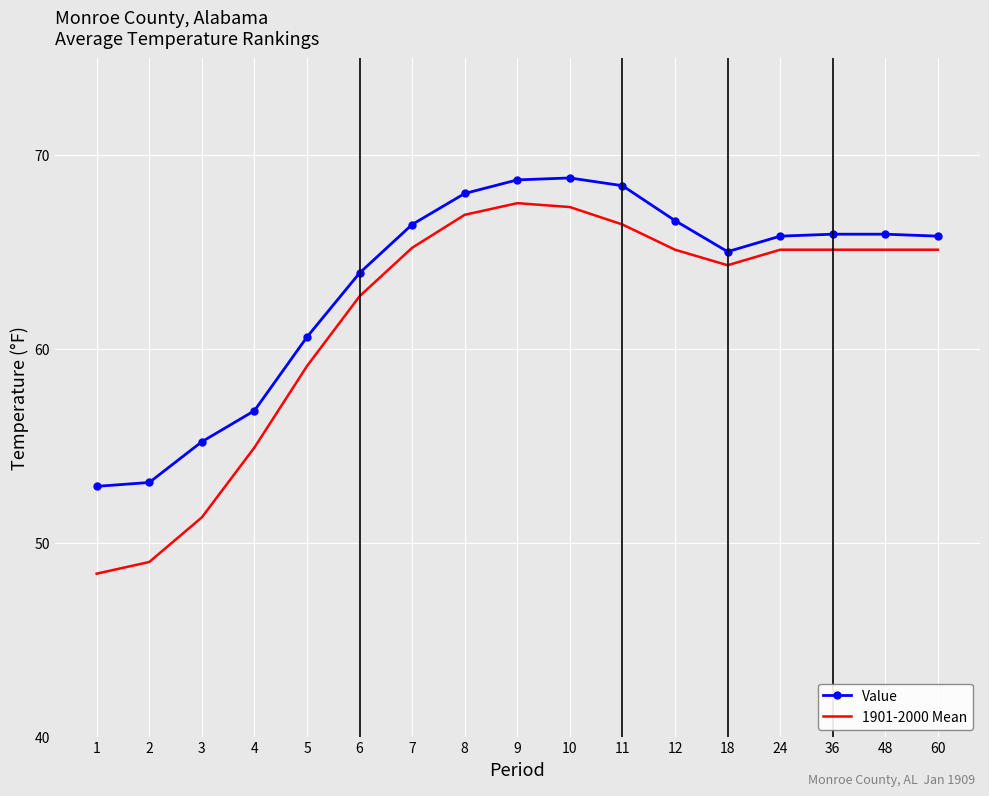

At which category does 1901-2000 Mean reach its first local valley?

18